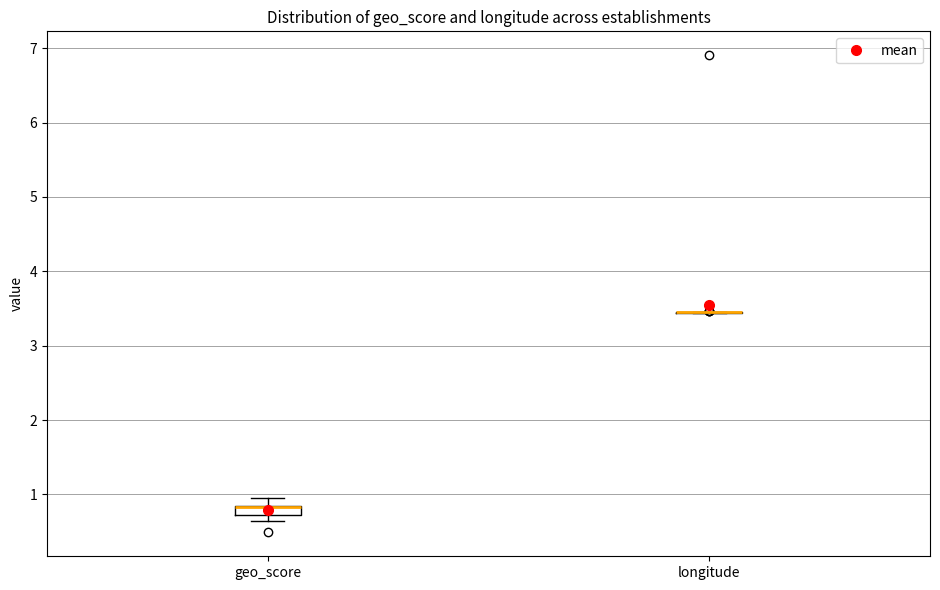

Where is the lower edge of the box for geo_score on the y-axis? The values are not printed on the chart, so give them approximately, as read against the axis.

0.7